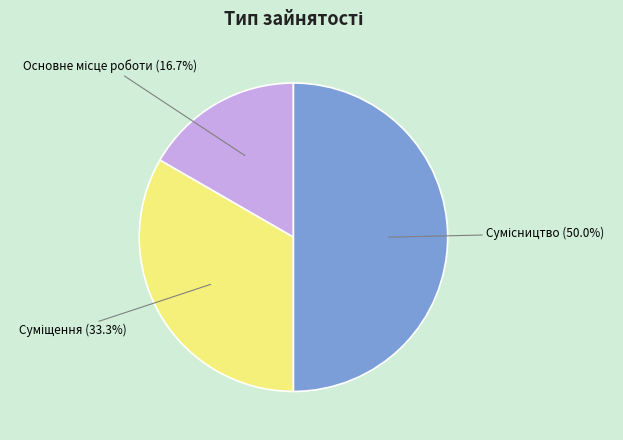

How many slices are in this pie chart?

3